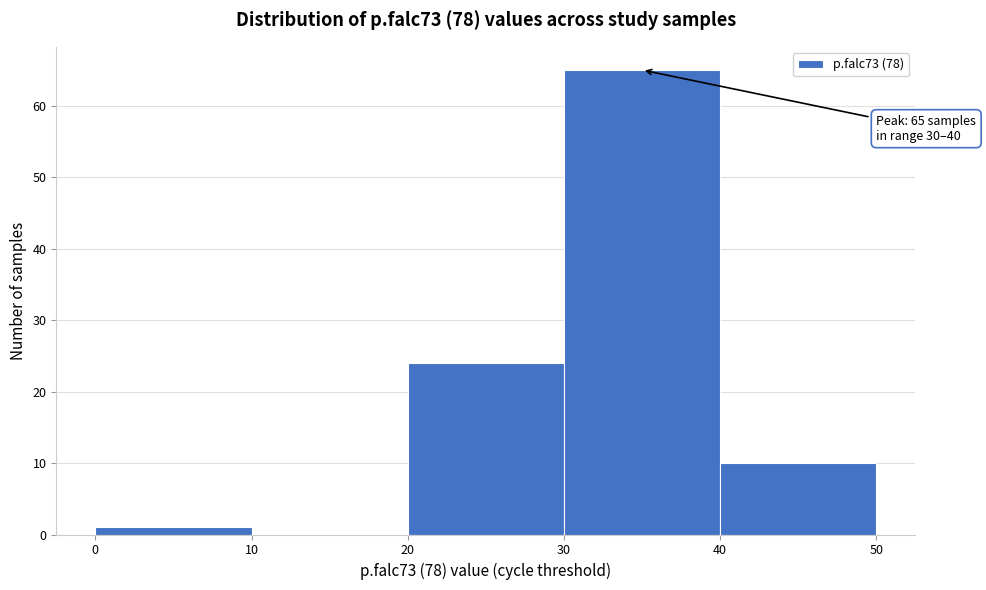

Which range on the x-axis has the tallest bar?

30 to 40